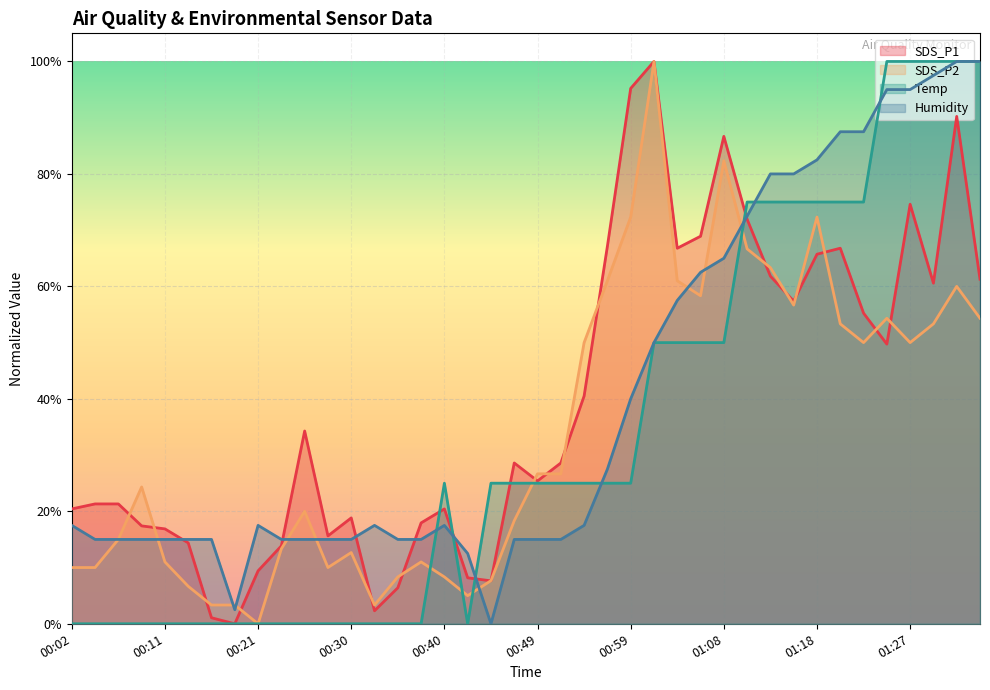

Where do SDS_P1 and SDS_P2 first cross each other?

00:06 and 00:09